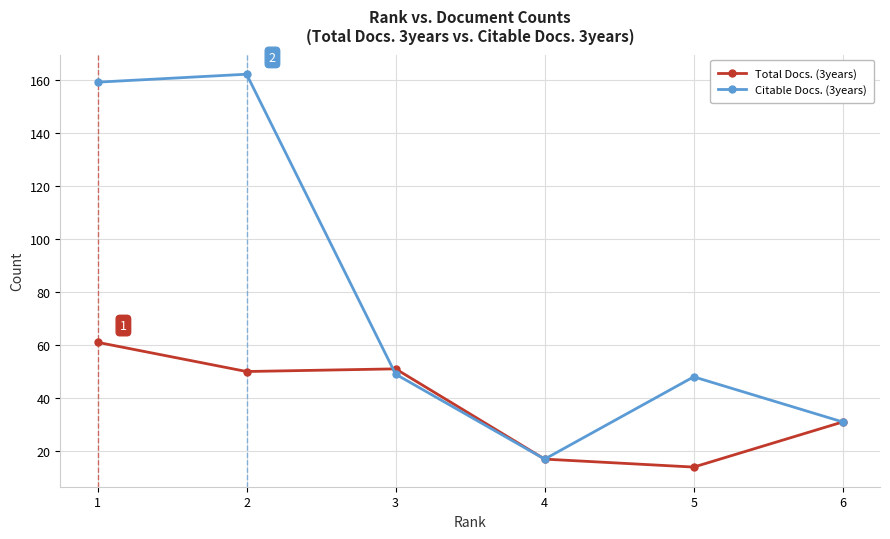

Count the number of categories in the chart.

6